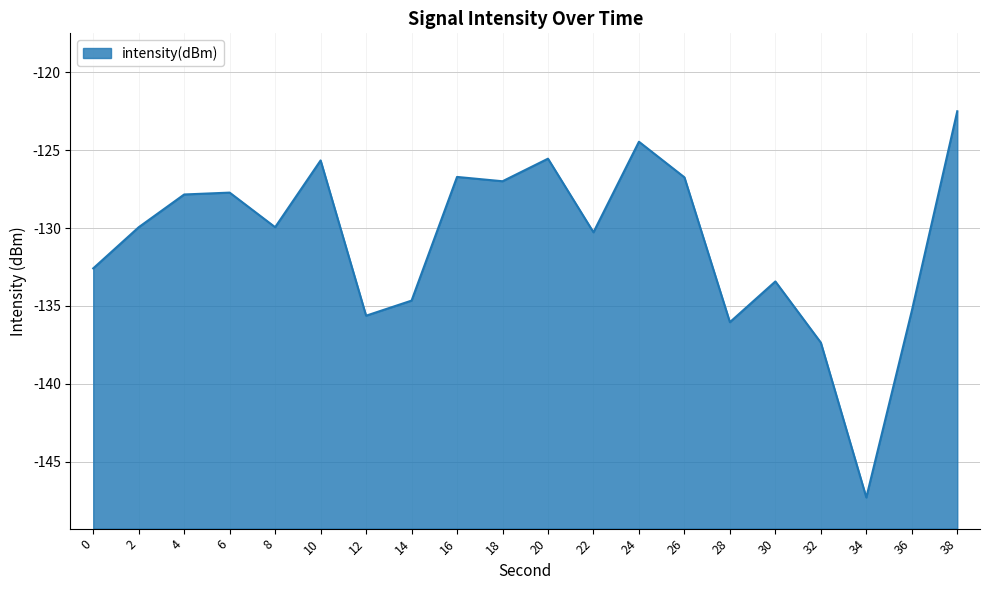

Reading right to left, what are all the values shown in this chart?

-122.5	-135.3	-147.3	-137.4	-133.4	-136.0	-126.7	-124.5	-130.3	-125.6	-127.0	-126.7	-134.7	-135.6	-125.7	-129.9	-127.7	-127.8	-129.9	-132.6